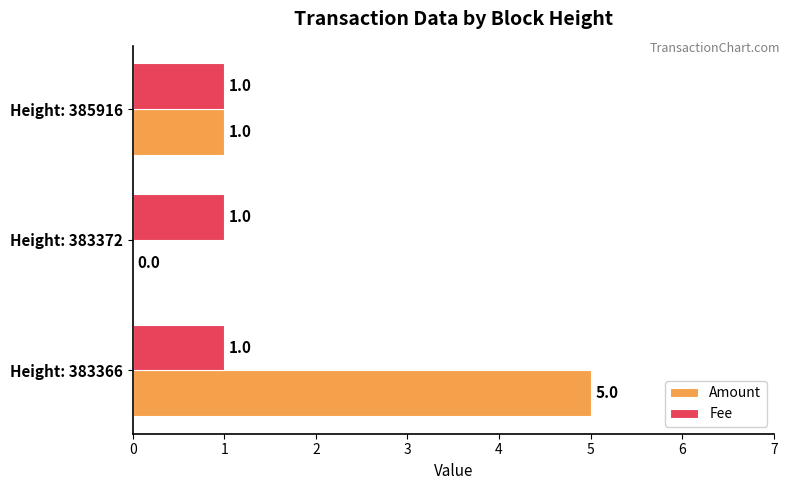

Which series changed the most between Height: 383372 and Height: 385916?

Amount